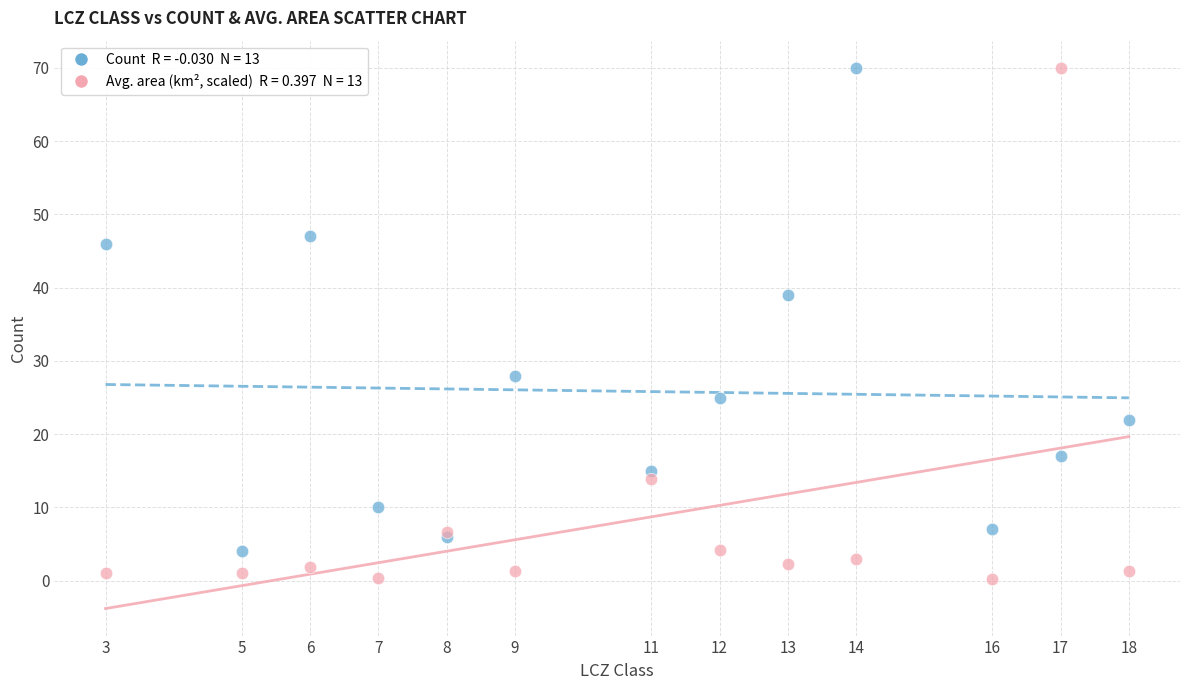

Across all series, what Y value is closest to 35?

39.0